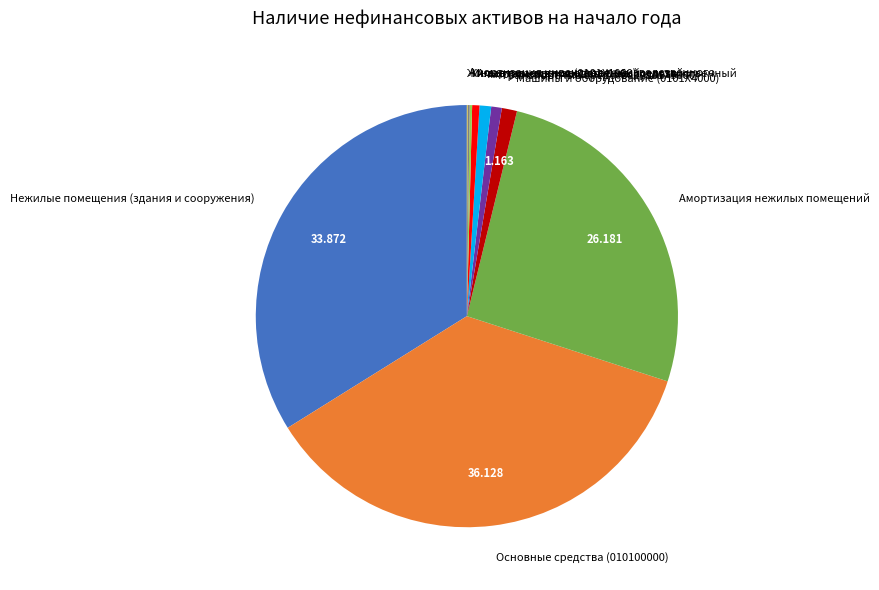

Do Нежилые помещения (здания и сооружения) and Транспортные средства (0101Х5000) together represent more than half of the pie?

No